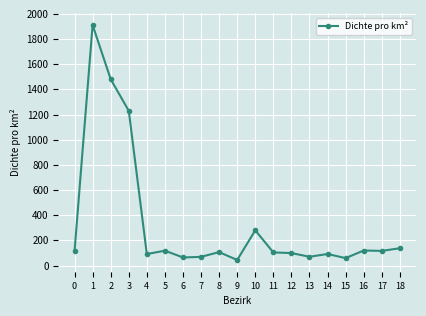

What is the value of the 14th point from the left?

69.9